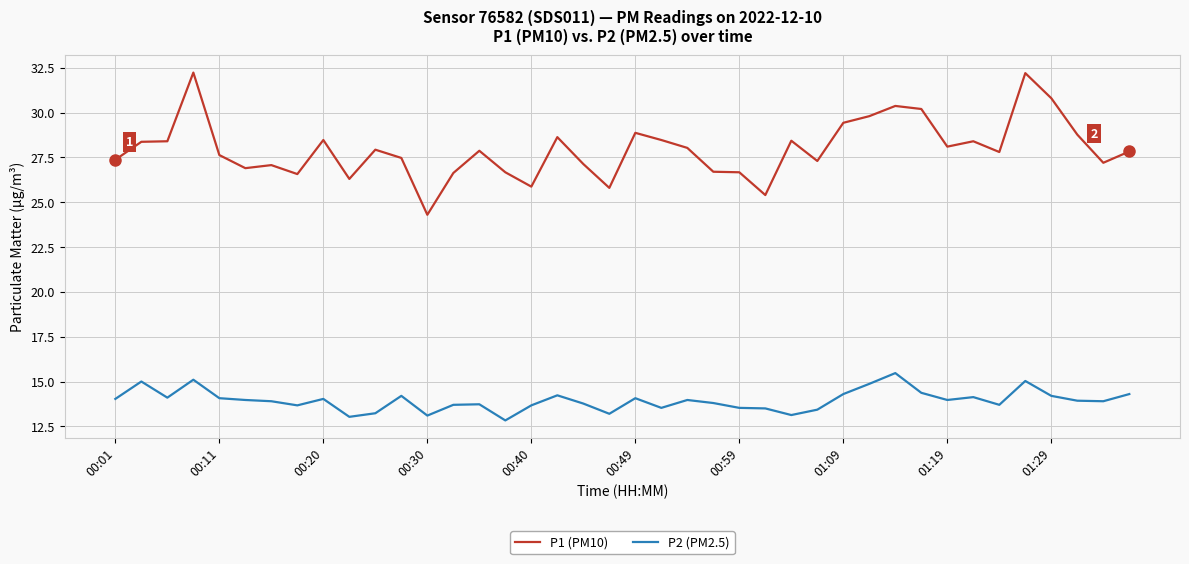

Which series has the widest spread of values?

P1 (PM10)